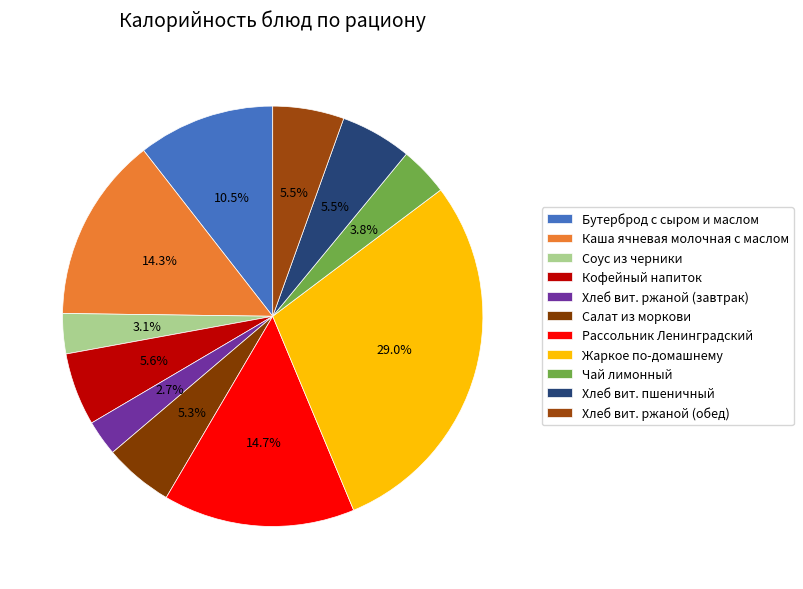

Approximately how many times larger is the value at Кофейный напиток compared to Салат из моркови?

1.0